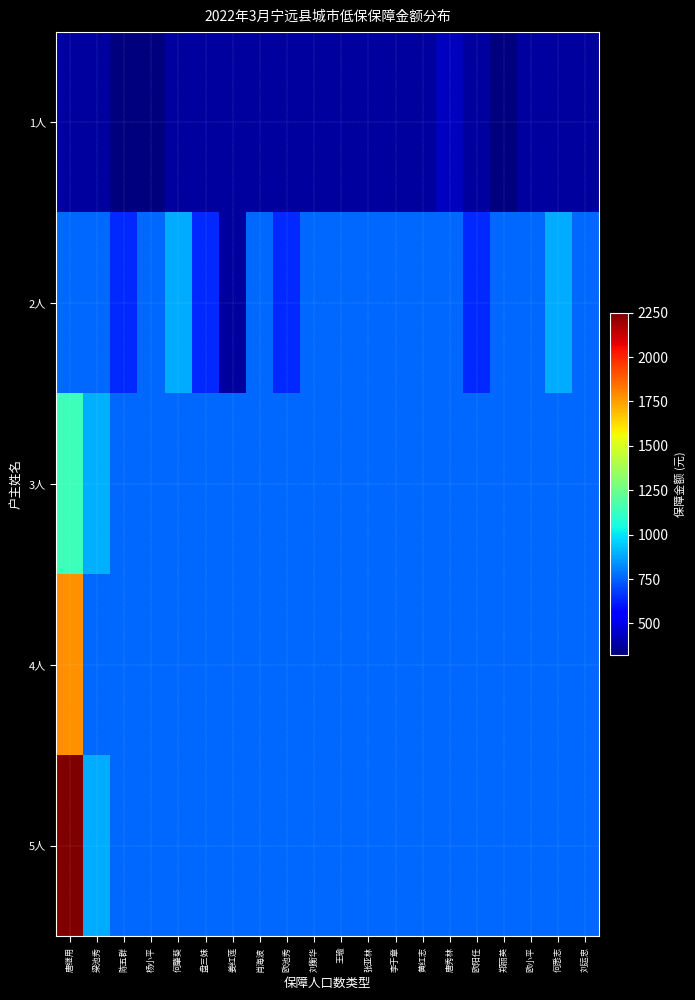

Count the number of data series in this chart.

5